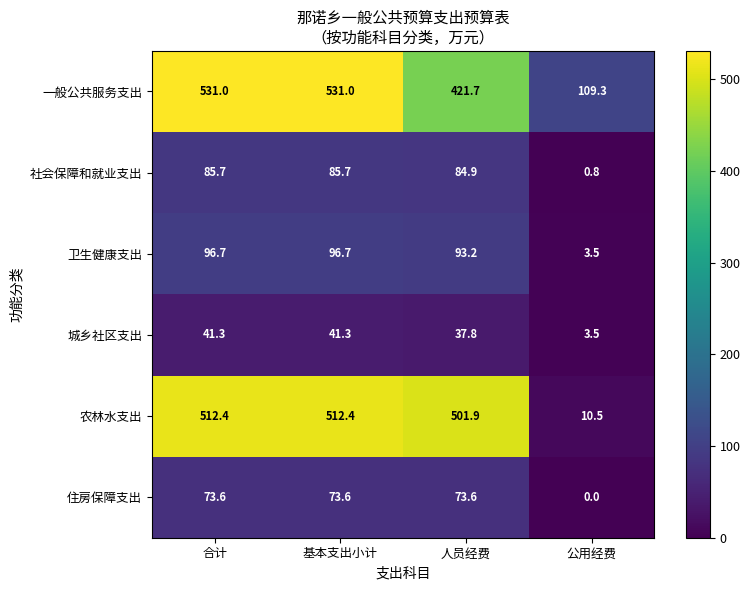

What is the total value across all series at 人员经费?

1213.1